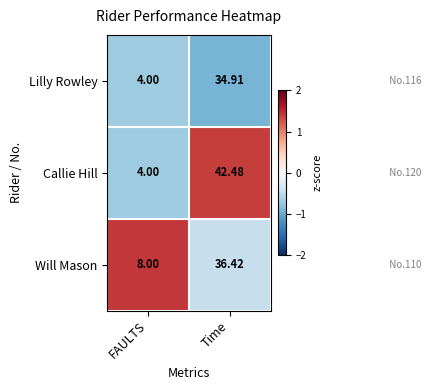

At which category does the chart reach its minimum across all series?

FAULTS